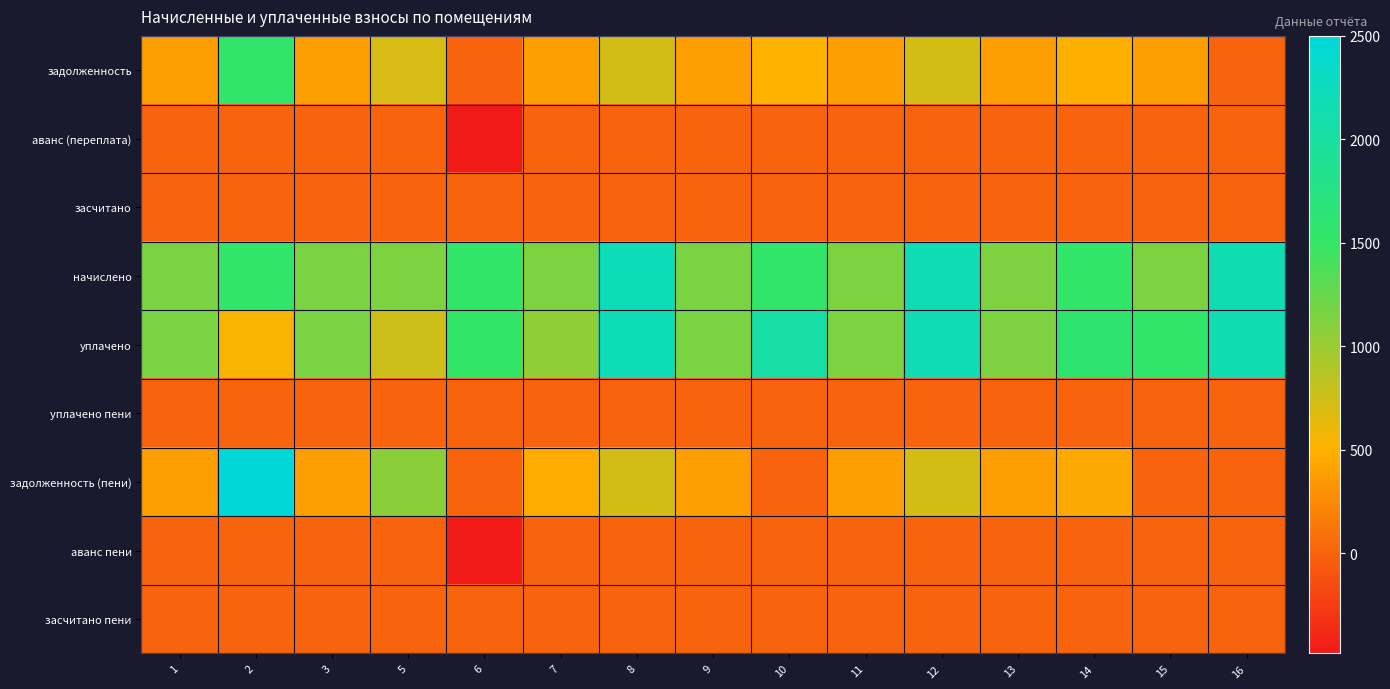

What is the minimum value shown in the chart?

-484.3